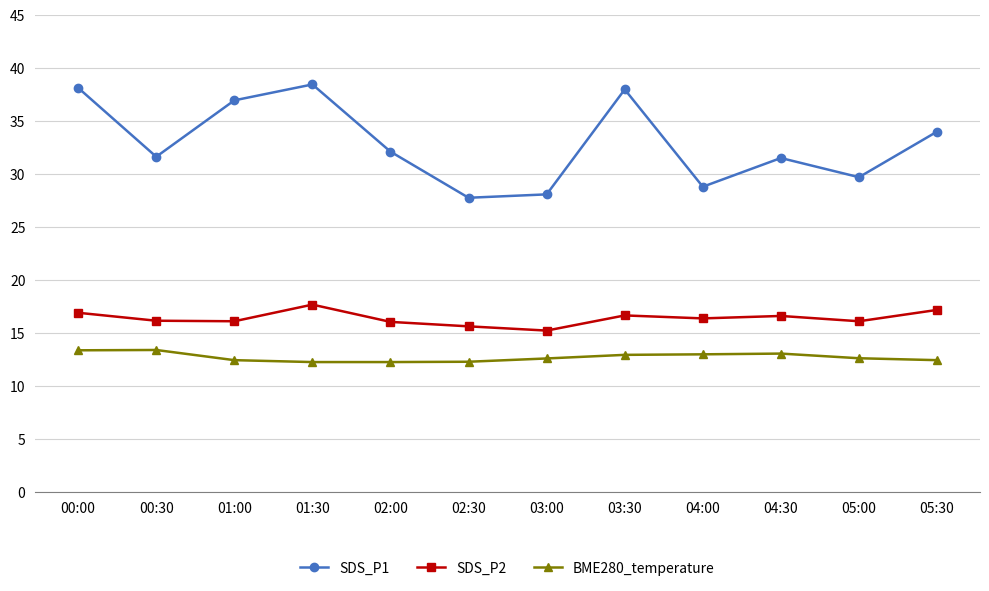

Count the number of categories in the chart.

12